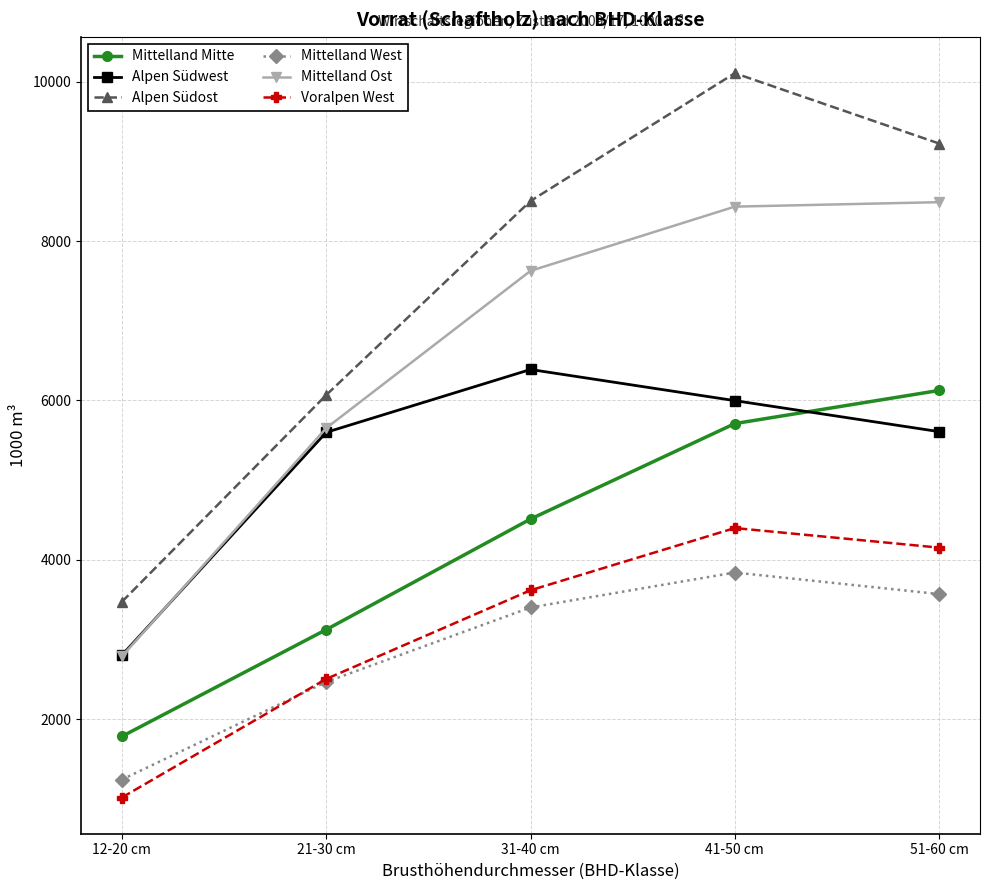

The value of Voralpen West at 51-60 cm is 7377. True or false?

False